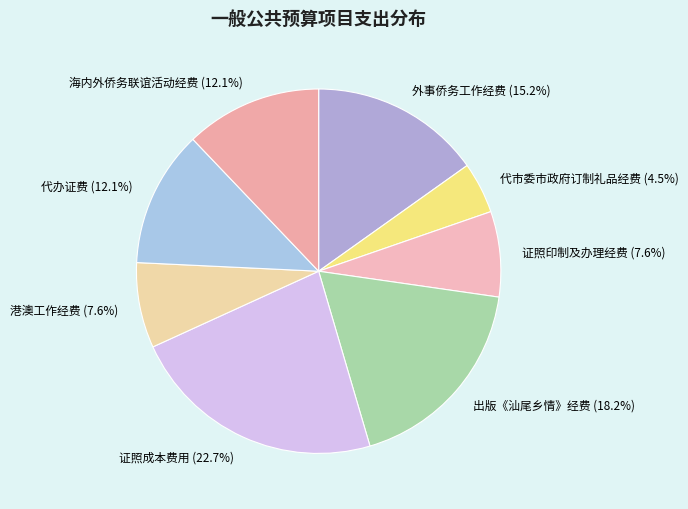

Which has a higher value, 代市委市政府订制礼品经费 or 外事侨务工作经费?

外事侨务工作经费